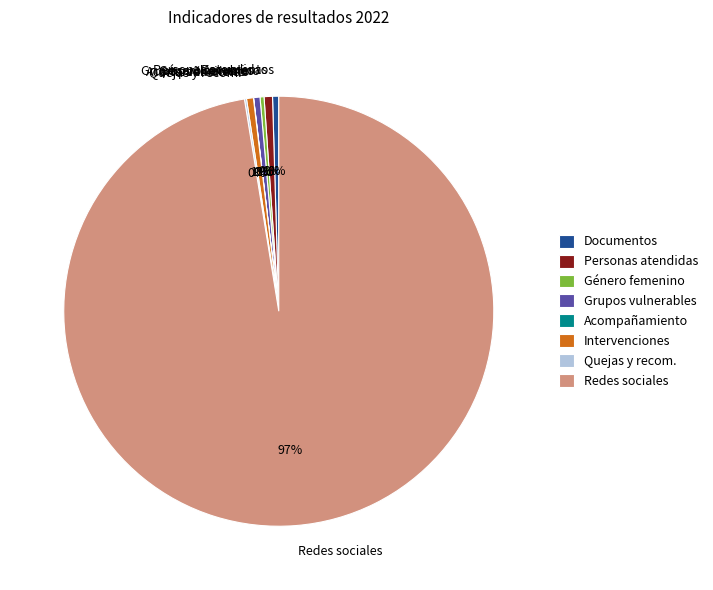

To the nearest percent, what is the combined percentage of Personas atendidas and Género femenino?

1%